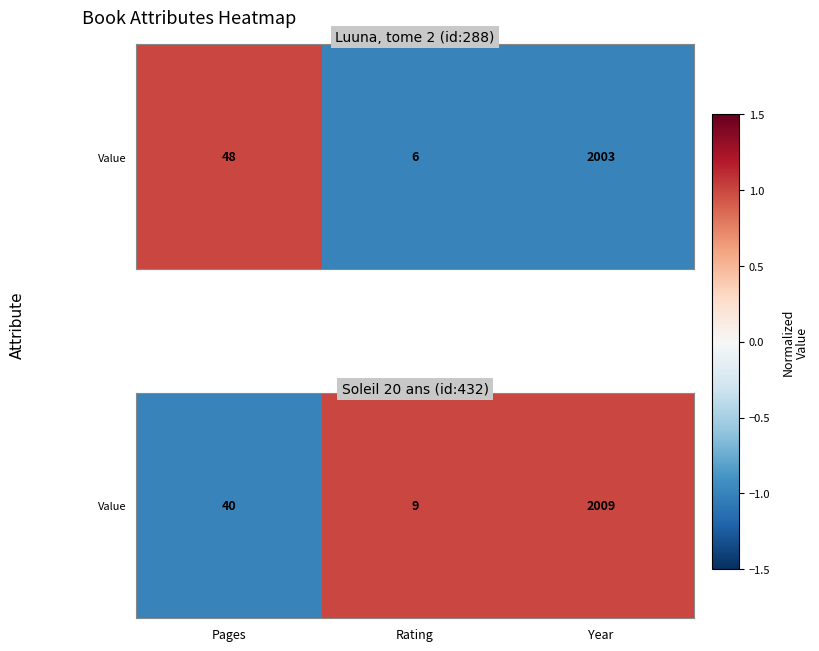

Rank the categories by value from highest to lowest.

Year, Rating, Pages